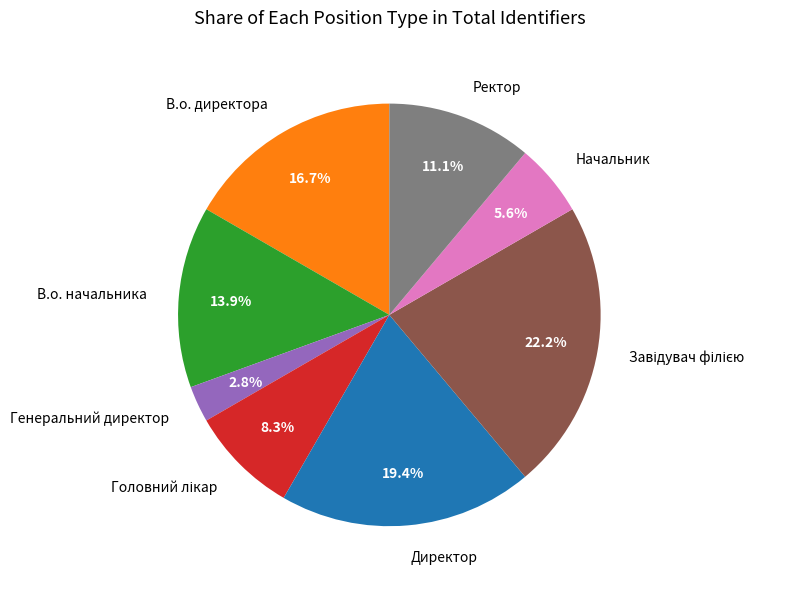

Which category has the smallest portion of the pie?

Генеральний директор